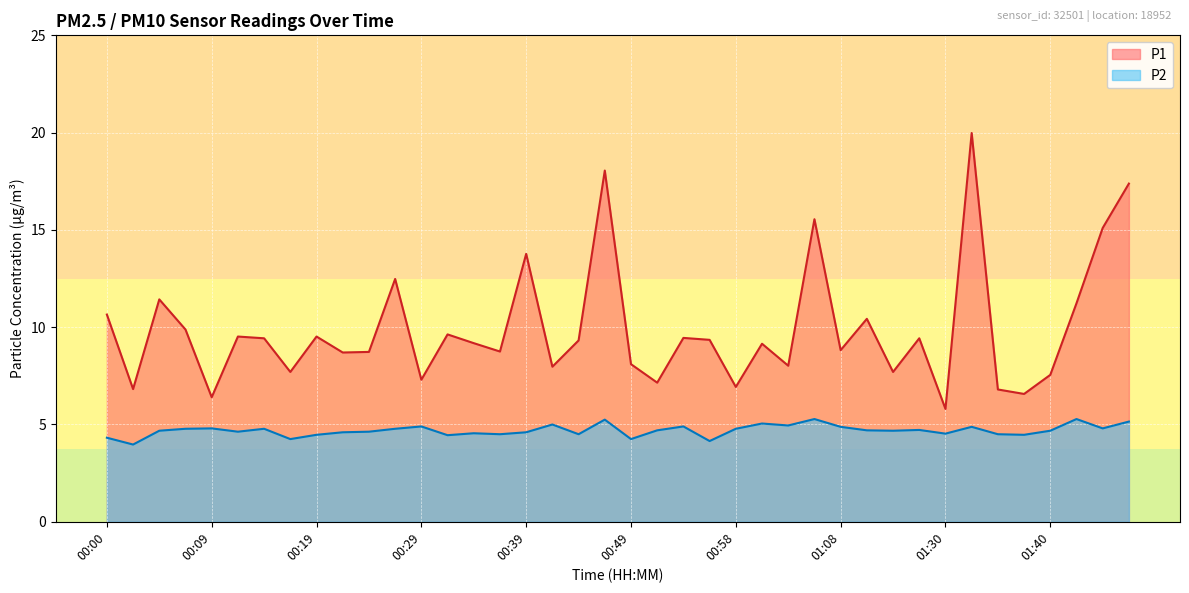

What position from the left is 00:14?

7